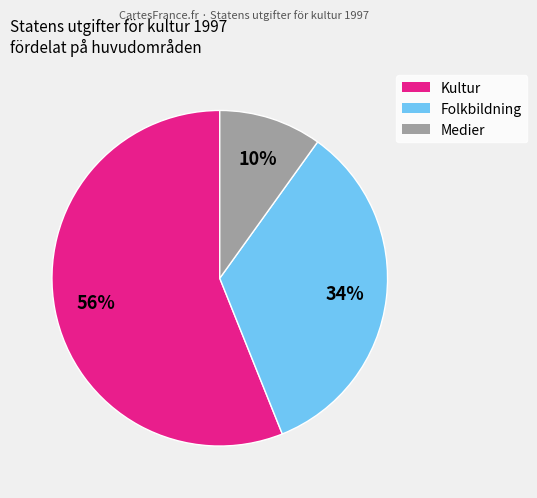

Which slice is the smallest?

Medier